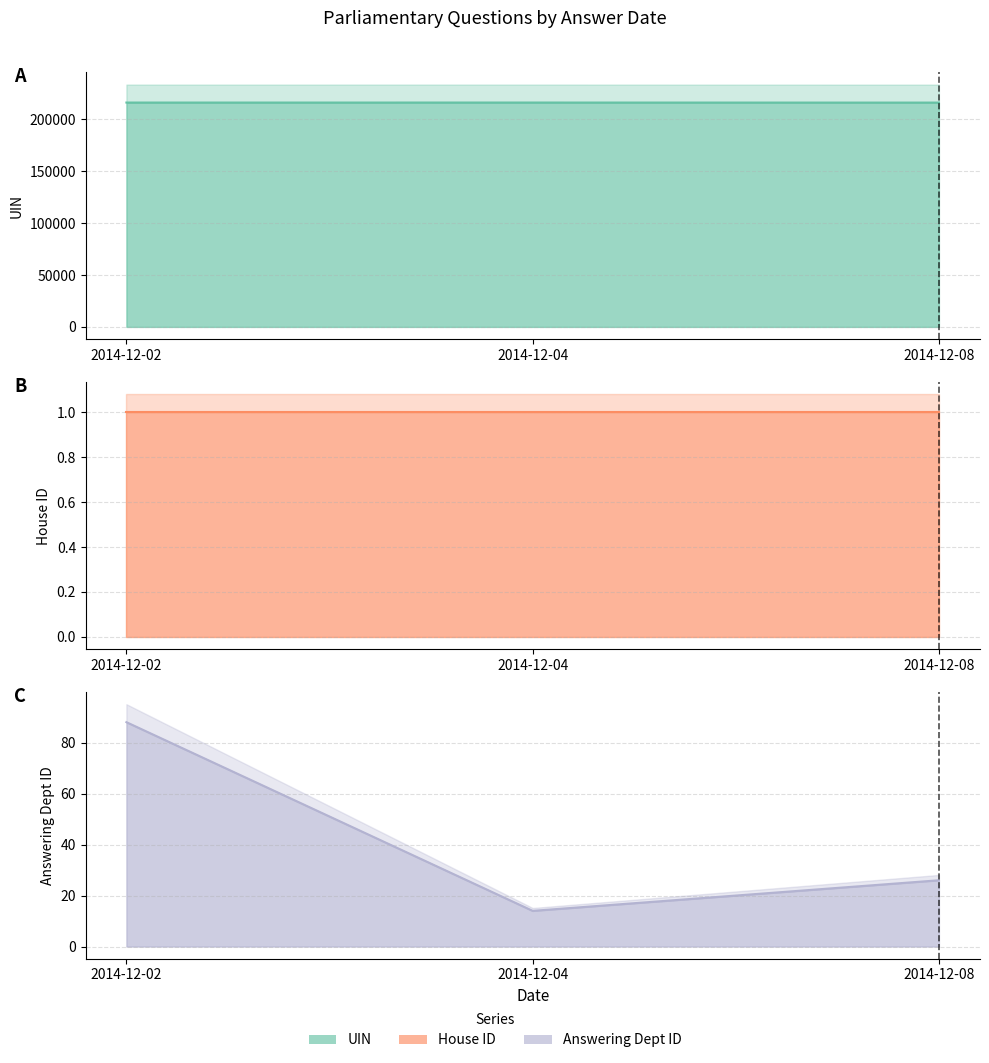

Where is UIN nearest to the value 216283?

2014-12-02